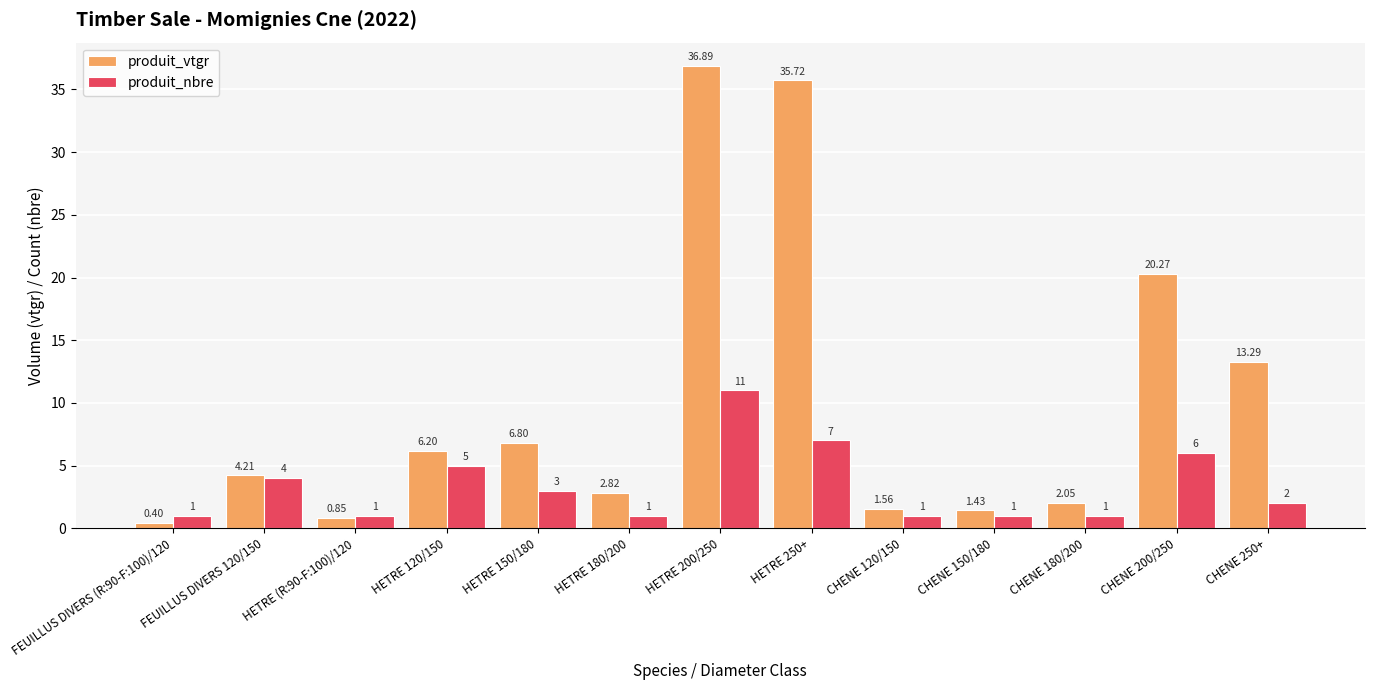

Which category has the highest value in the produit_nbre series?

HETRE 200/250